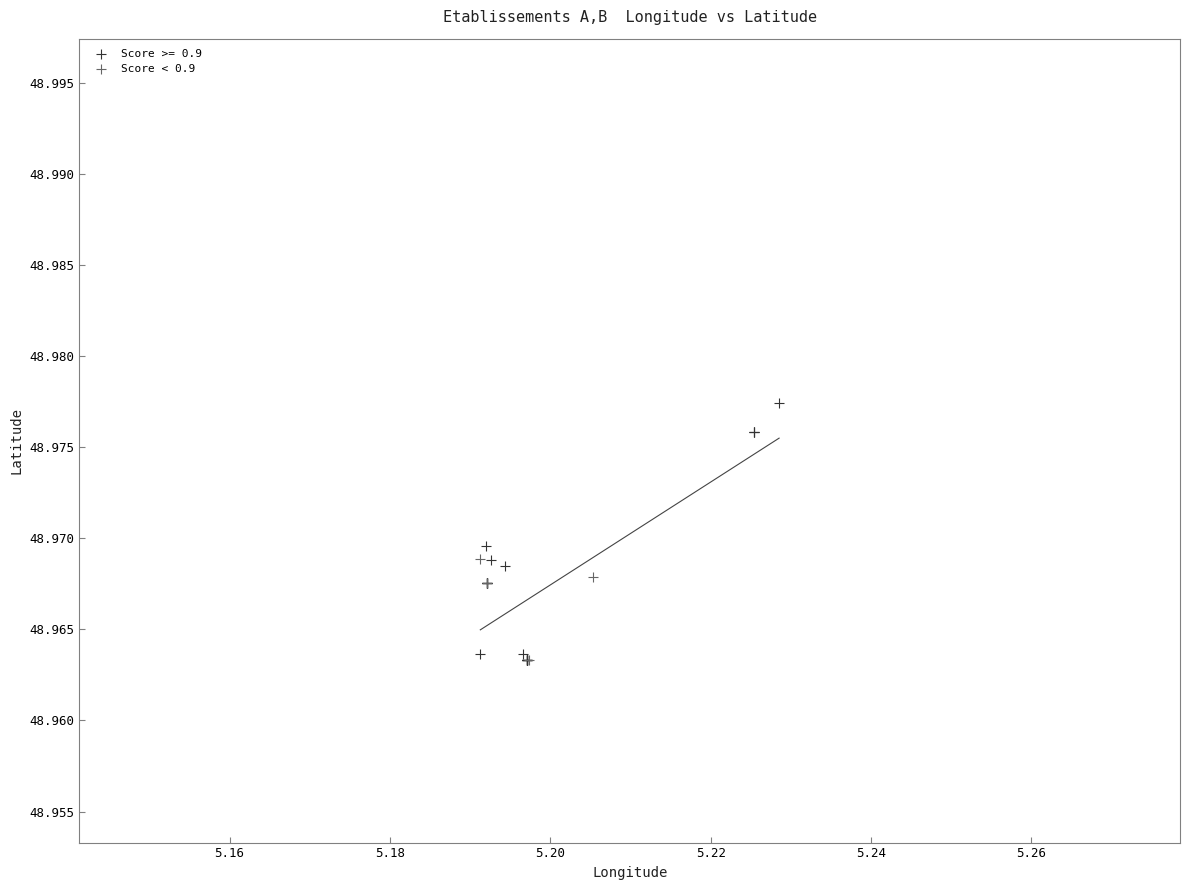

Which series reaches the maximum Y coordinate?

Score >= 0.9